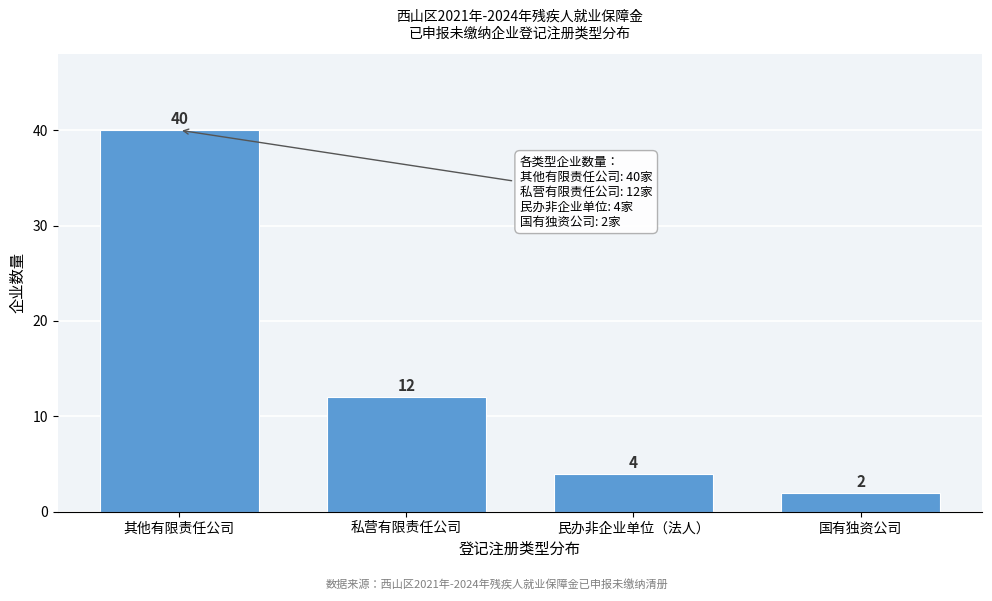

Reading left to right, what are all the values shown in this chart?

40	12	4	2